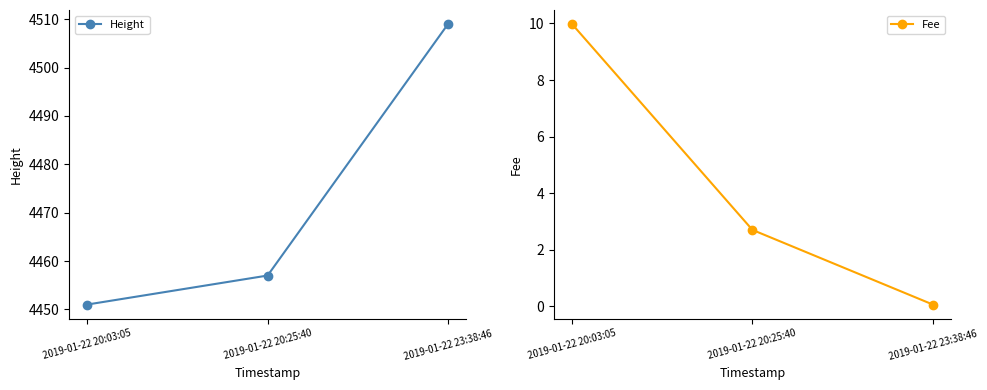

What are all the series names shown in the legend?

Height, Fee